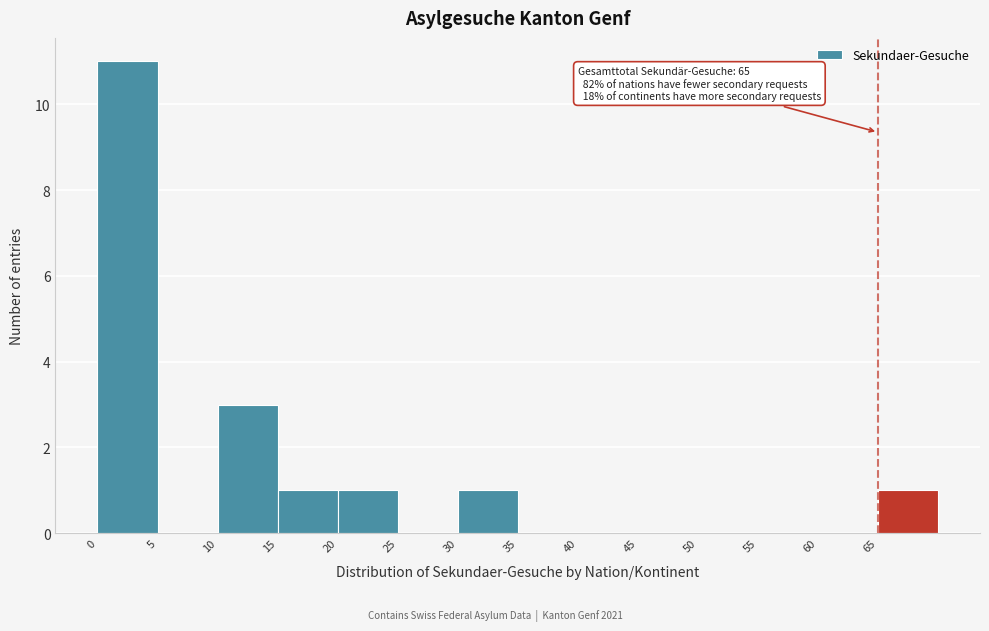

Over which range of the x-axis is the bar tallest?

0 to 5